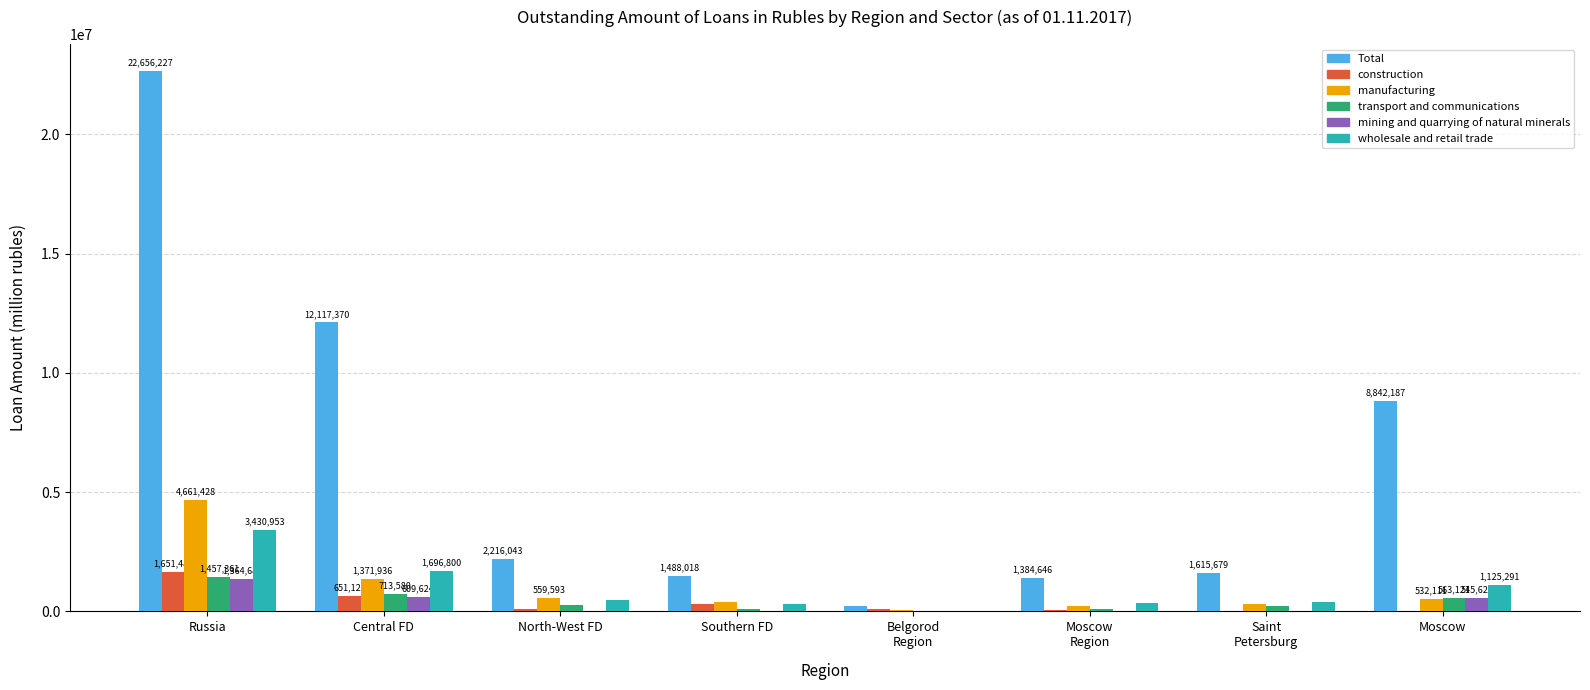

How many data points does each series have?

8